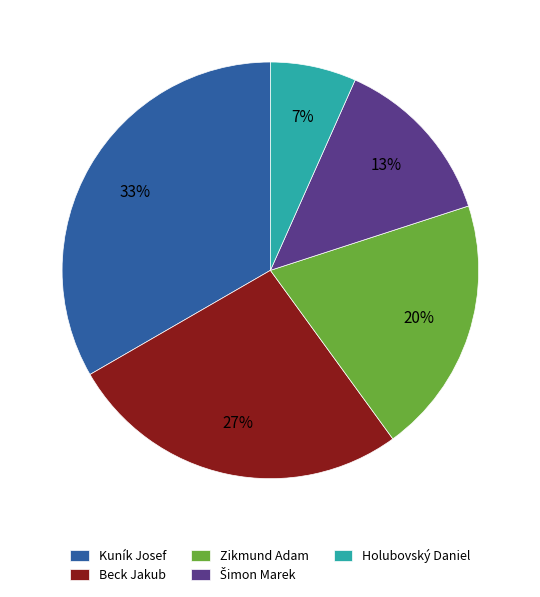

Between Zikmund Adam and Holubovský Daniel, which is larger?

Zikmund Adam